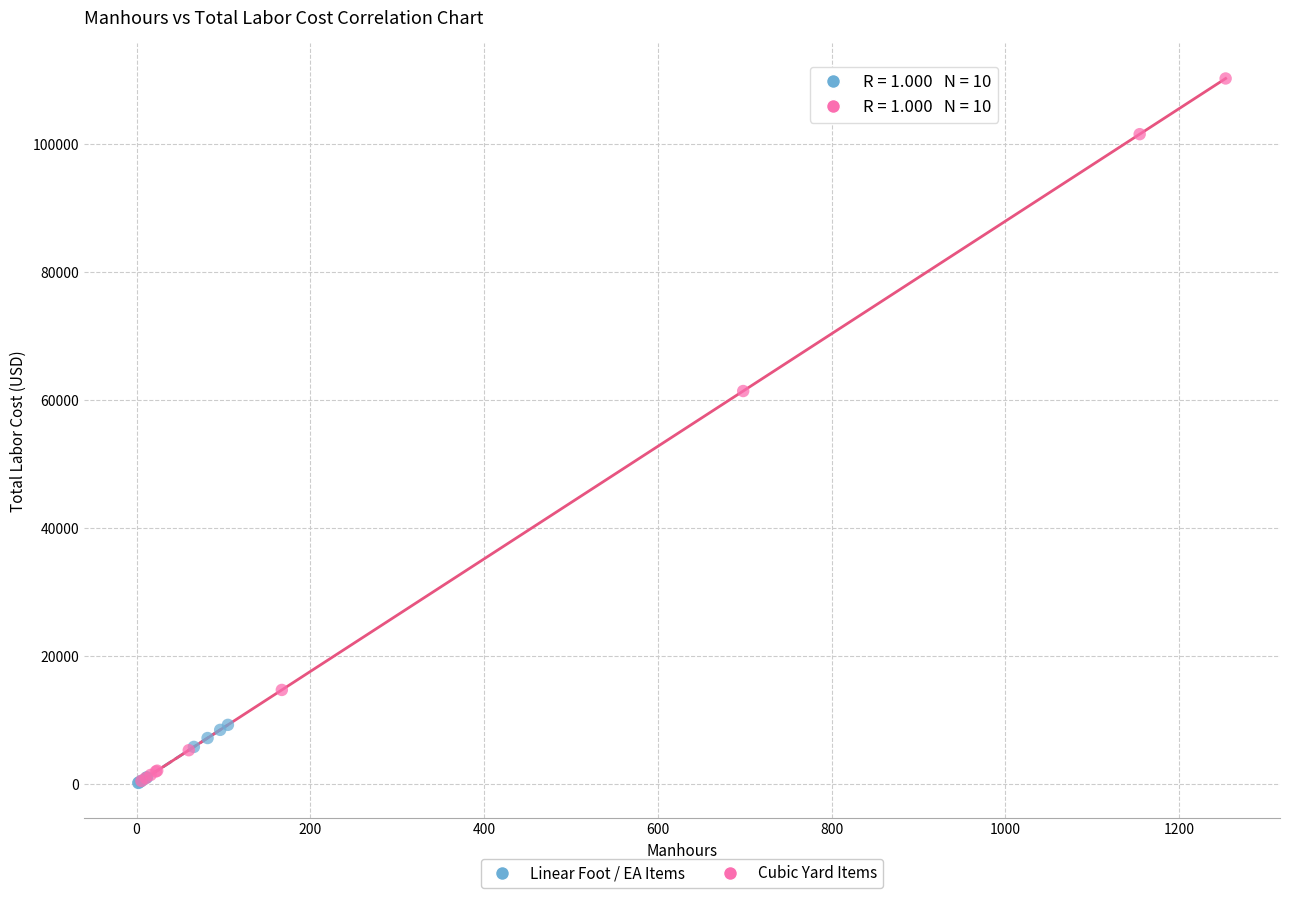

What are all the series names shown in the legend?

Linear Foot / EA Items, Cubic Yard Items